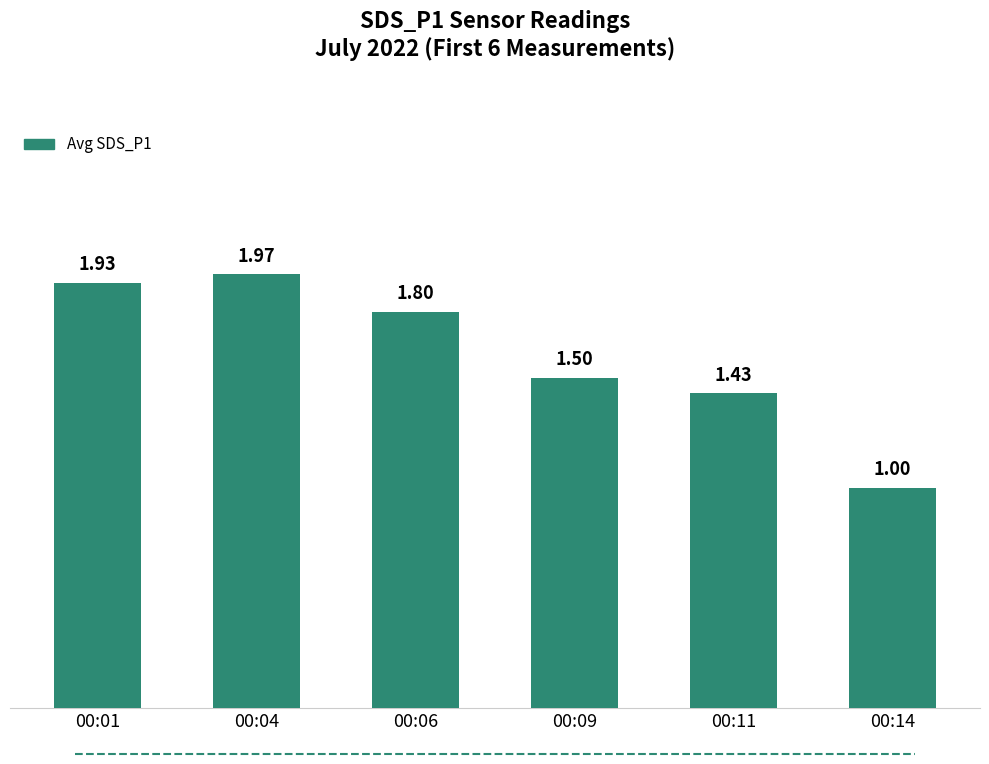

What is the change in value from 00:06 to 00:09?

-0.3